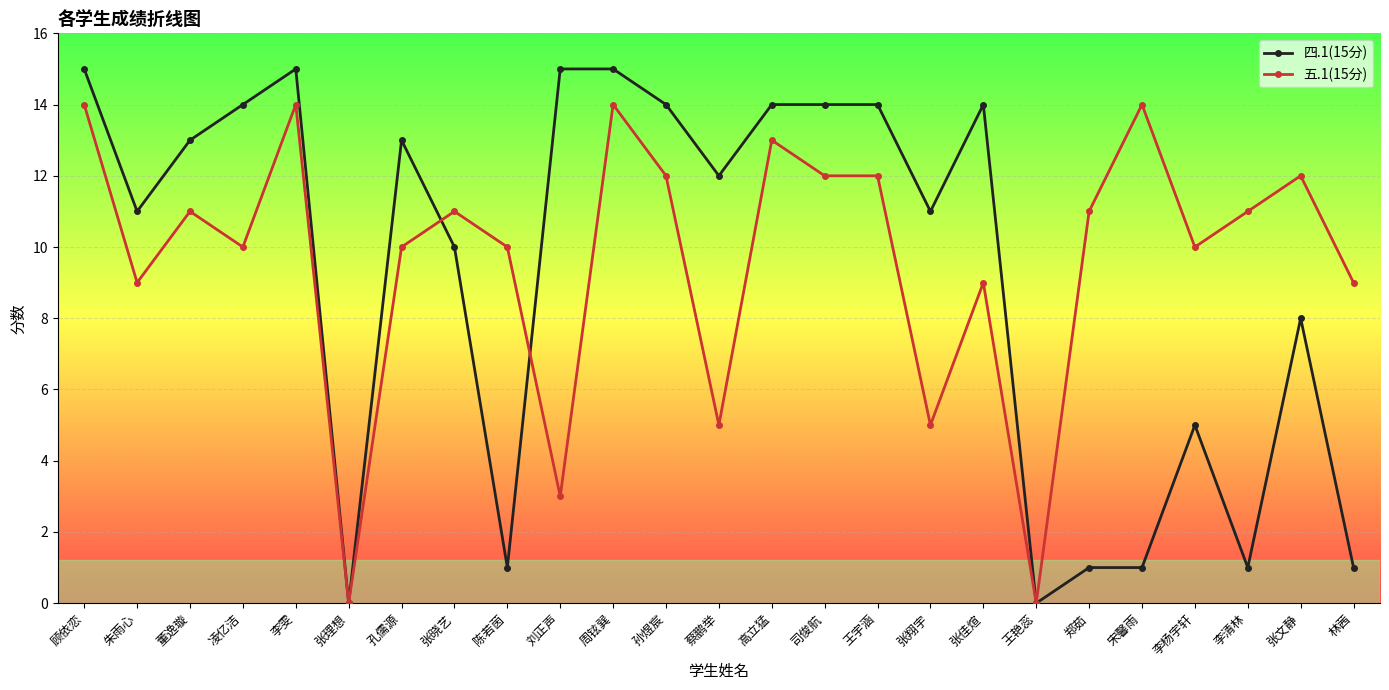

What is the maximum value shown in the chart?

15